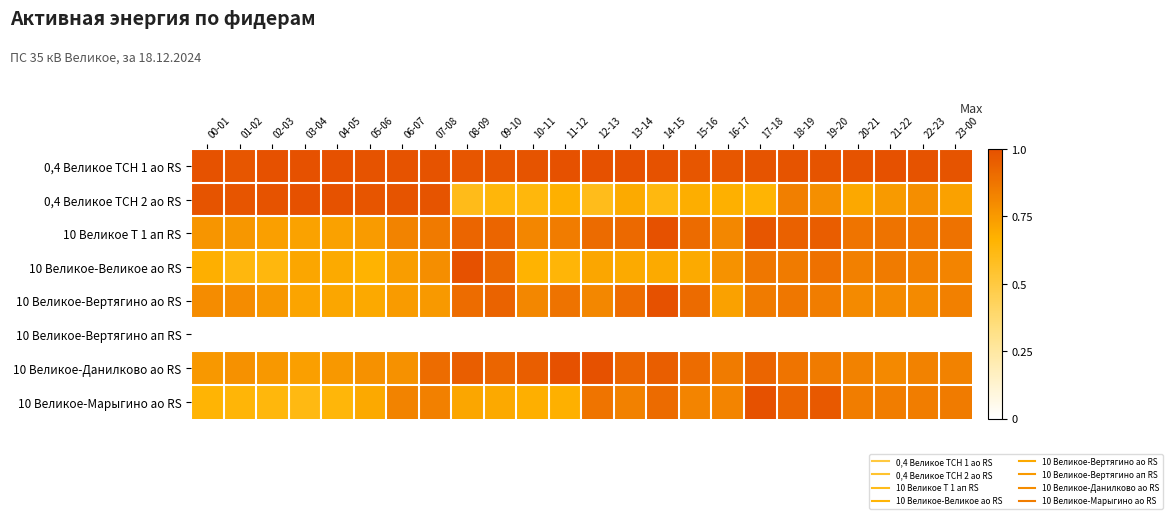

At how many categories does at least one series exceed 0?

24